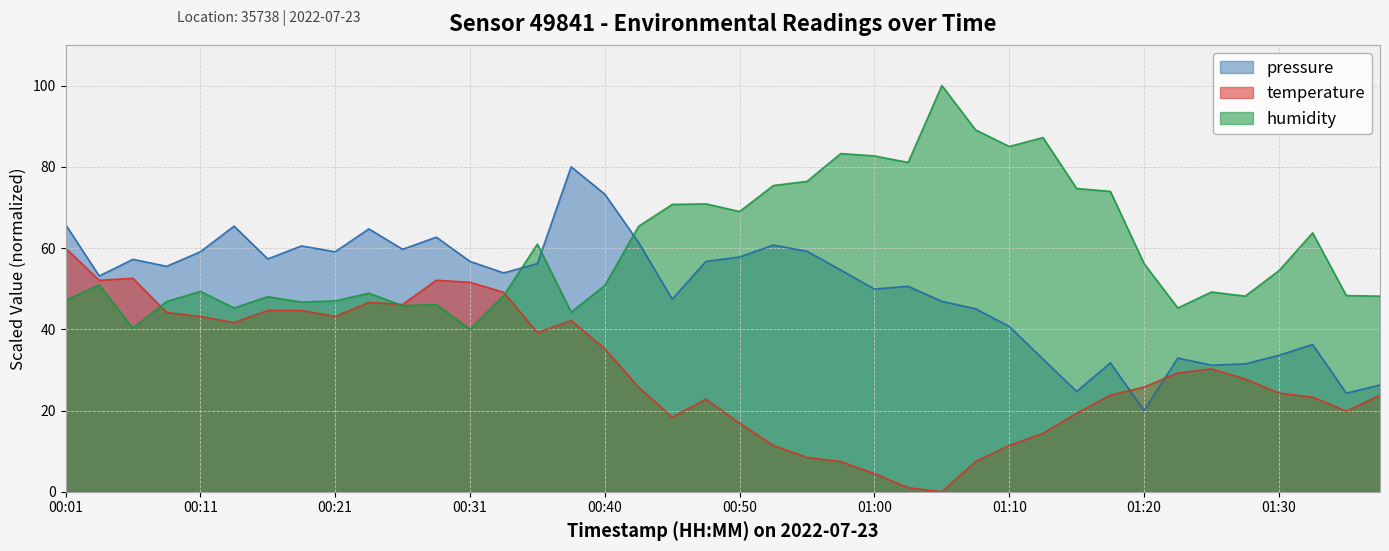

List the labels in order of temperature value, largest first.

00:01, 00:06, 00:04, 00:28, 00:31, 00:33, 00:23, 00:26, 00:16, 00:18, 00:09, 00:11, 00:21, 00:38, 00:14, 00:36, 00:40, 01:25, 01:22, 01:27, 00:43, 01:20, 01:30, 01:17, 01:37, 01:32, 00:48, 01:35, 01:15, 00:45, 00:50, 01:13, 00:53, 01:10, 00:55, 00:58, 01:07, 01:00, 01:03, 01:05